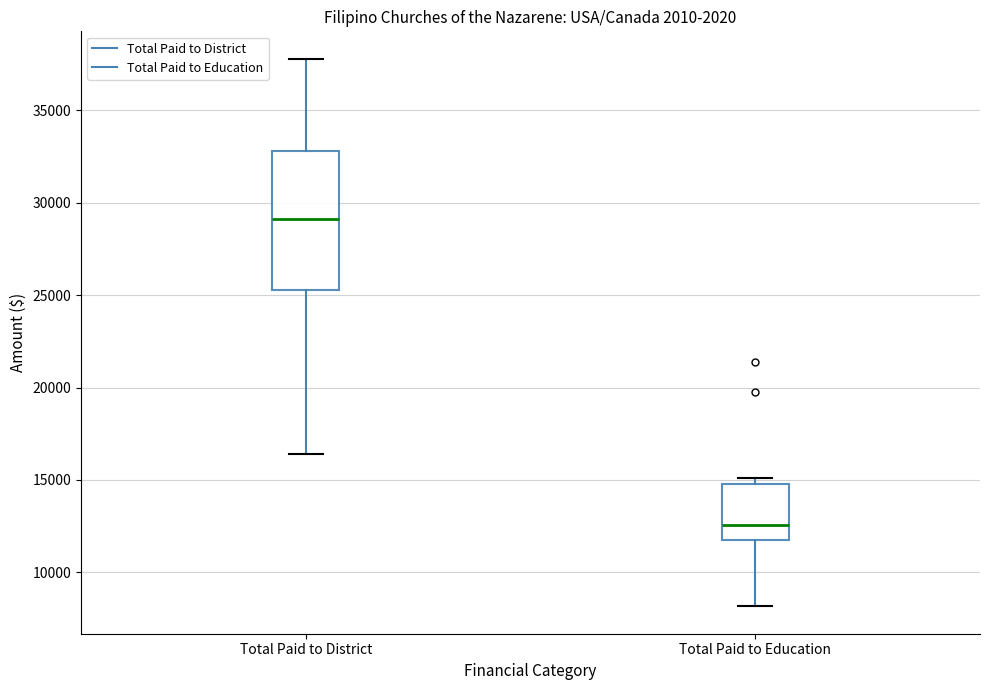

Reading left to right, transcribe this box plot: for each box, give where its median line is, the range the box spans, and where its two whiskers end, as read against the y-axis. The values are not printed on the chart, so give them approximately, as read against the axis.

Total Paid to District: median 29000, box 25500 to 33000, whiskers 16500 to 38000
Total Paid to Education: median 12500, box 11500 to 15000, whiskers 8000 to 15000 (just above the box's upper edge)